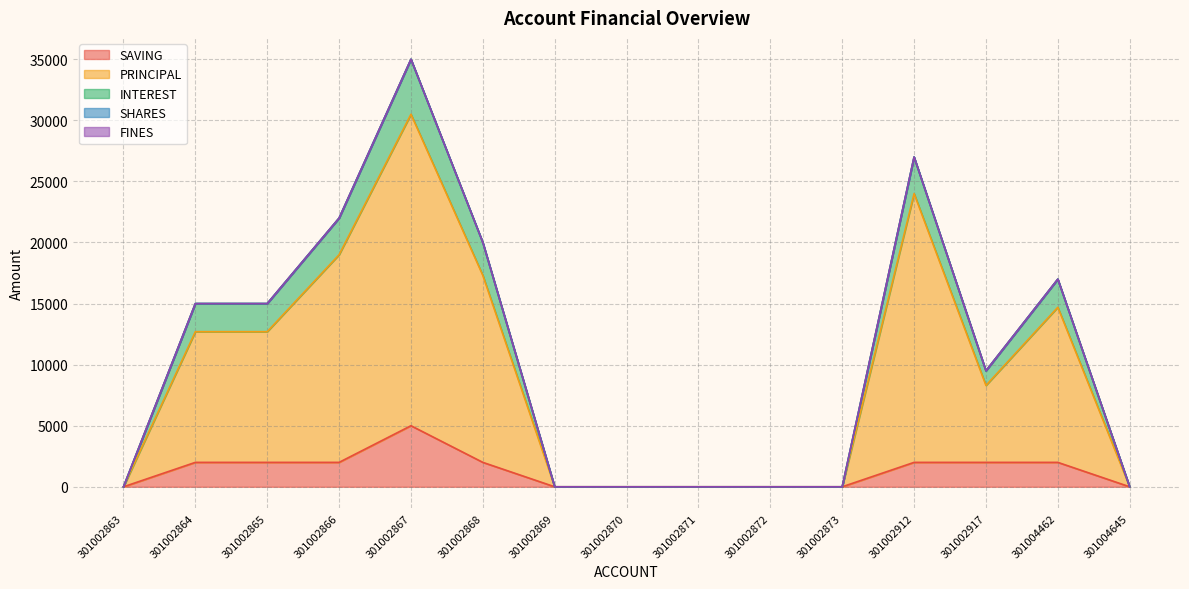

Where is PRINCIPAL nearest to the value 15250?

301004462